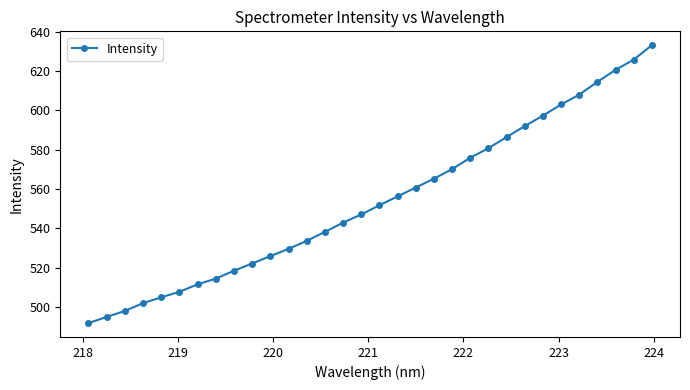

What is the minimum value shown in the chart?

491.7